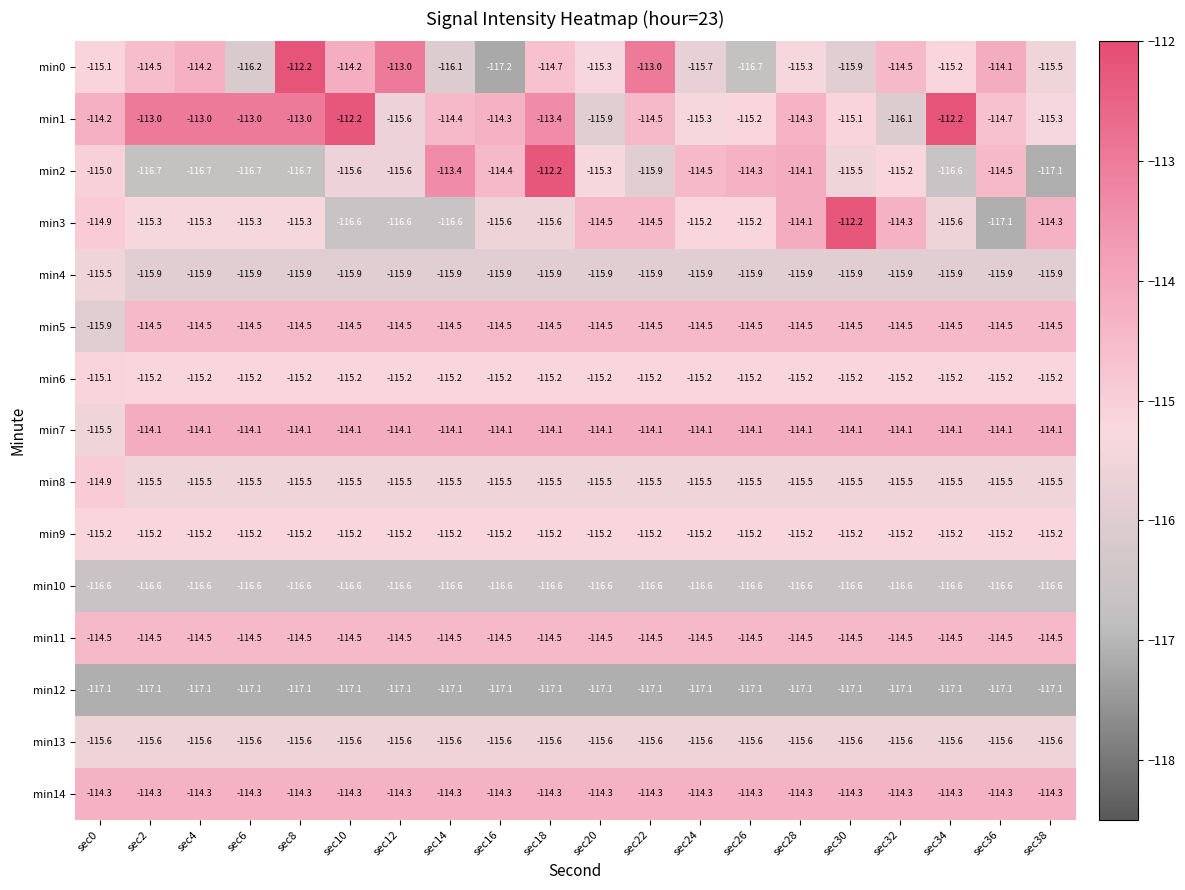

What is the spread (max minus min) of values at sec30?

4.9